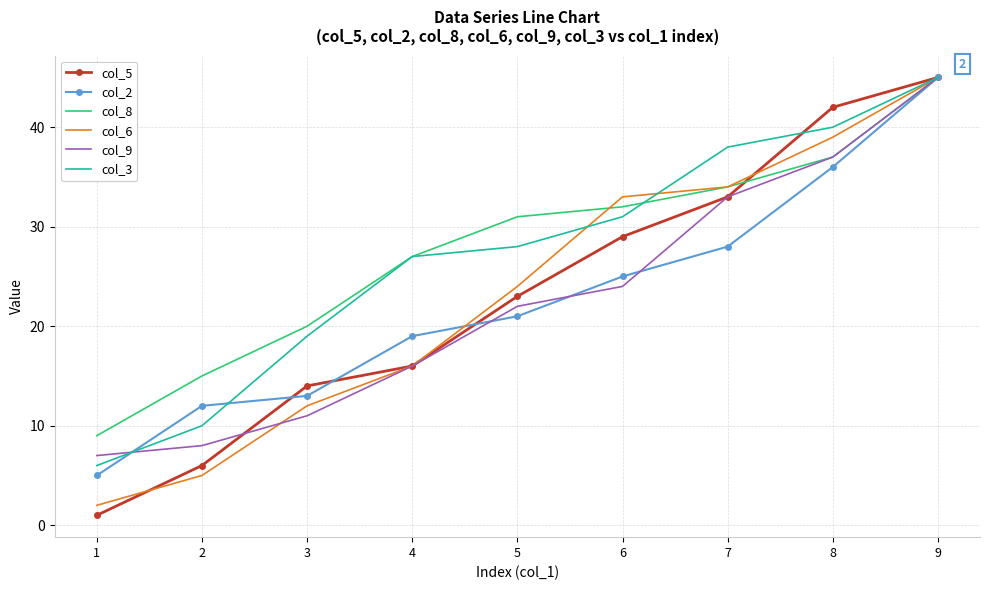

Which category has the lowest value in the col_6 series?

1